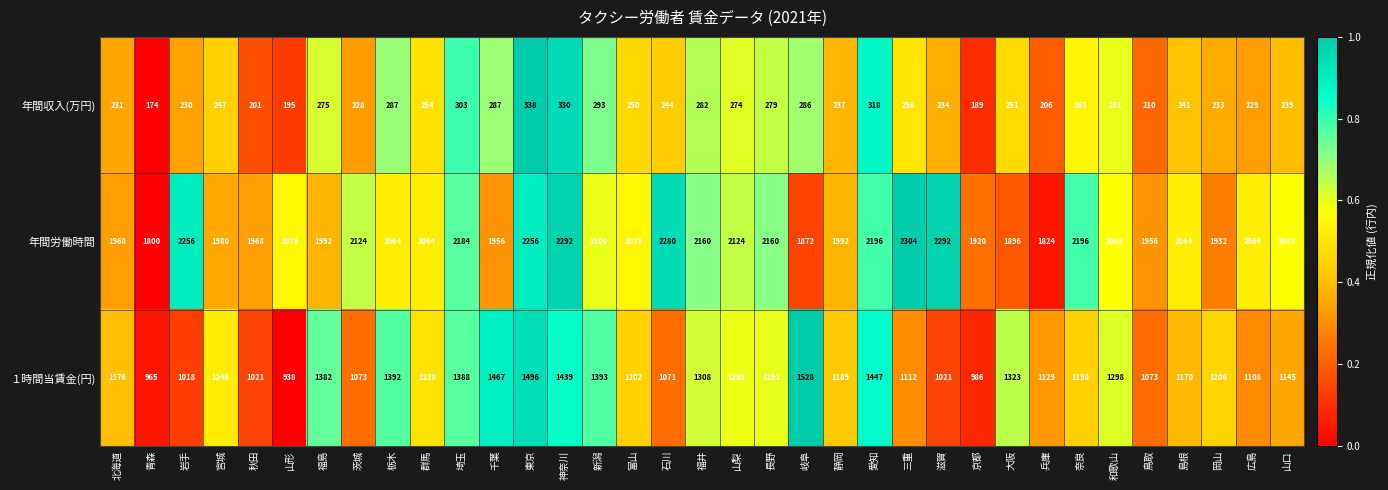

The 年間収入(万円) series shows 318 at 愛知. True or false?

True